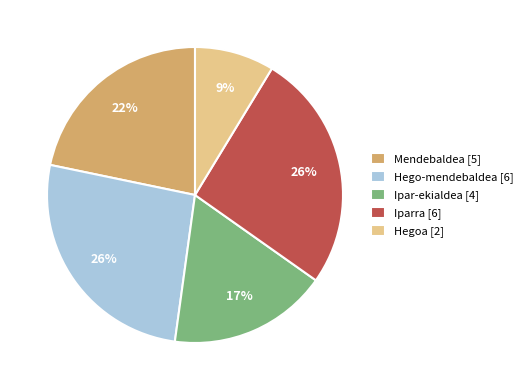

To the nearest percent, what is the average slice percentage?

20%